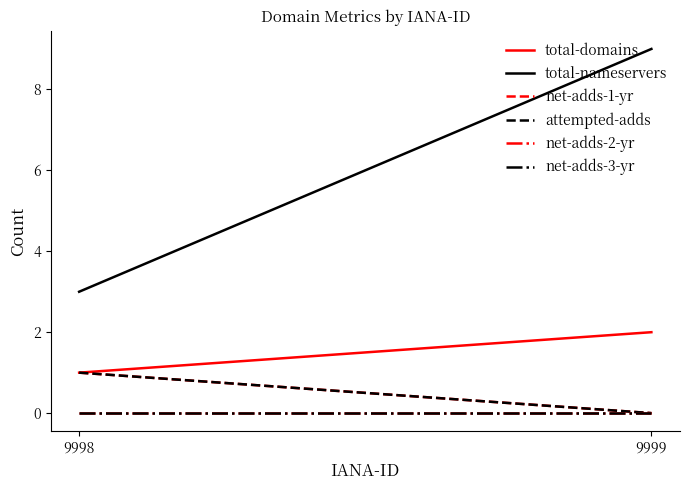

At which label is net-adds-2-yr closest to 0?

9998